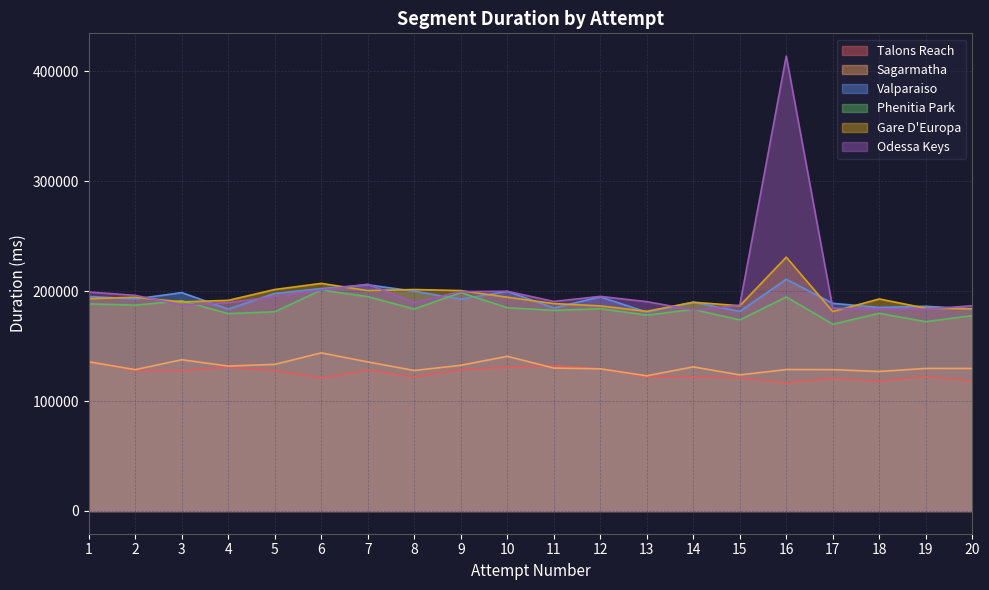

What is the lowest value of the Odessa Keys series?

182850